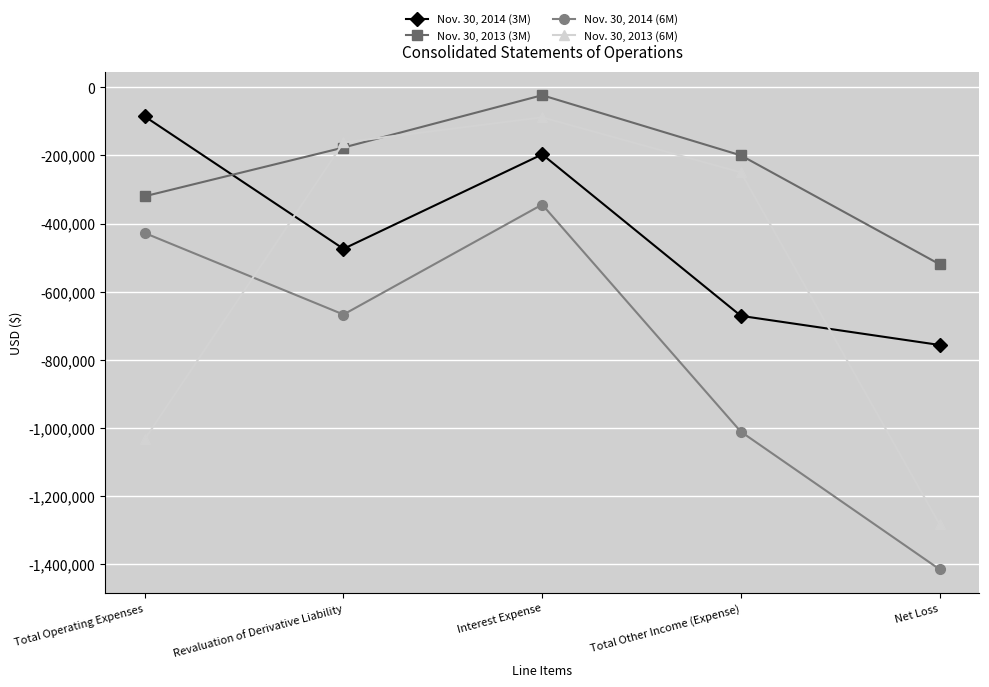

Between Total Other Income (Expense) and Net Loss, which series saw the biggest shift?

Nov. 30, 2013 (6M)